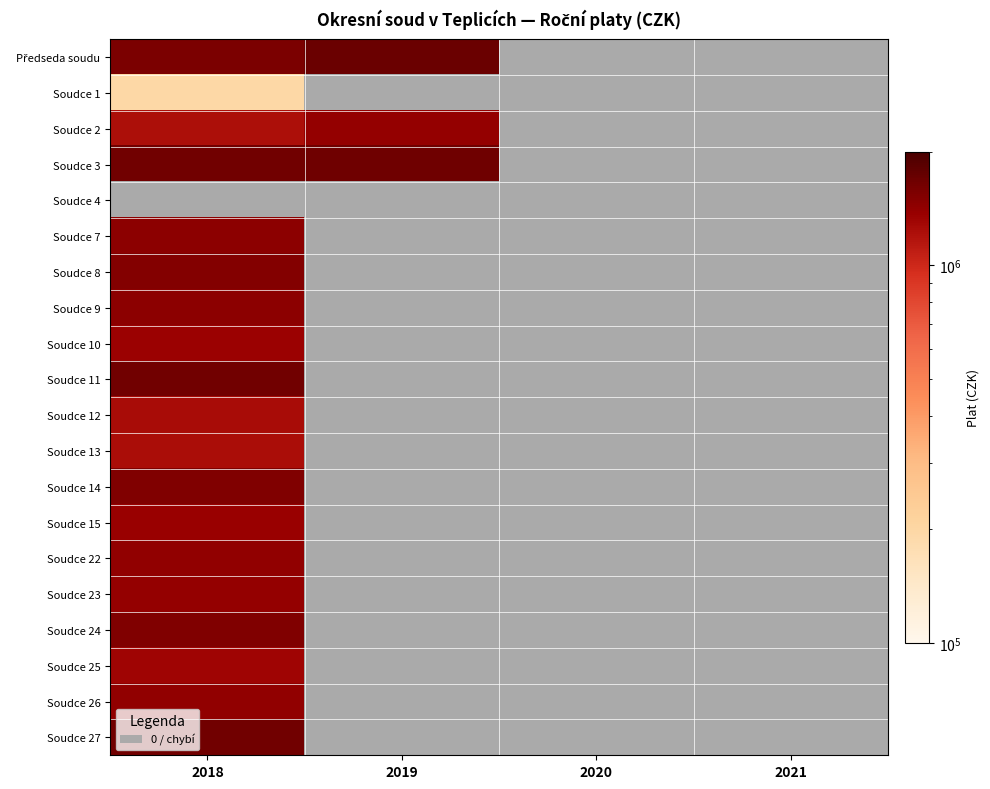

How many distinct data groups are displayed?

20